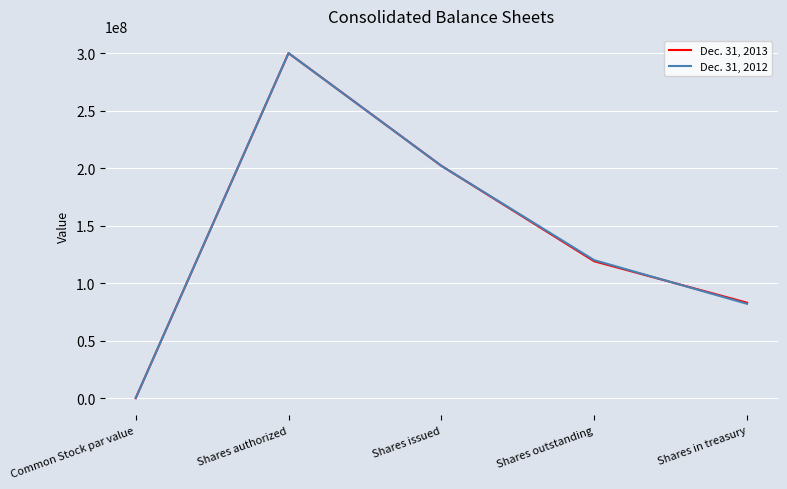

Reading right to left, list all the values displayed in this chart.

Dec. 31, 2013: 83000000	119000000	202000000	300000000	1
Dec. 31, 2012: 82000000	120000000	202000000	300000000	1